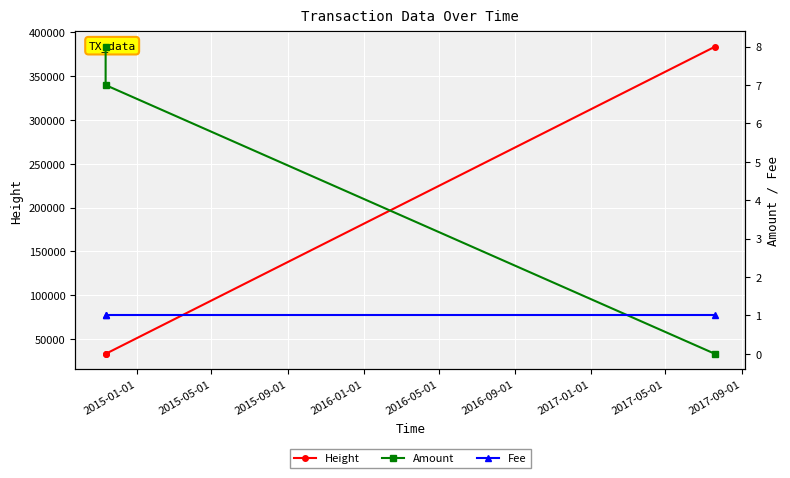

What is the sum of all Fee values?

3